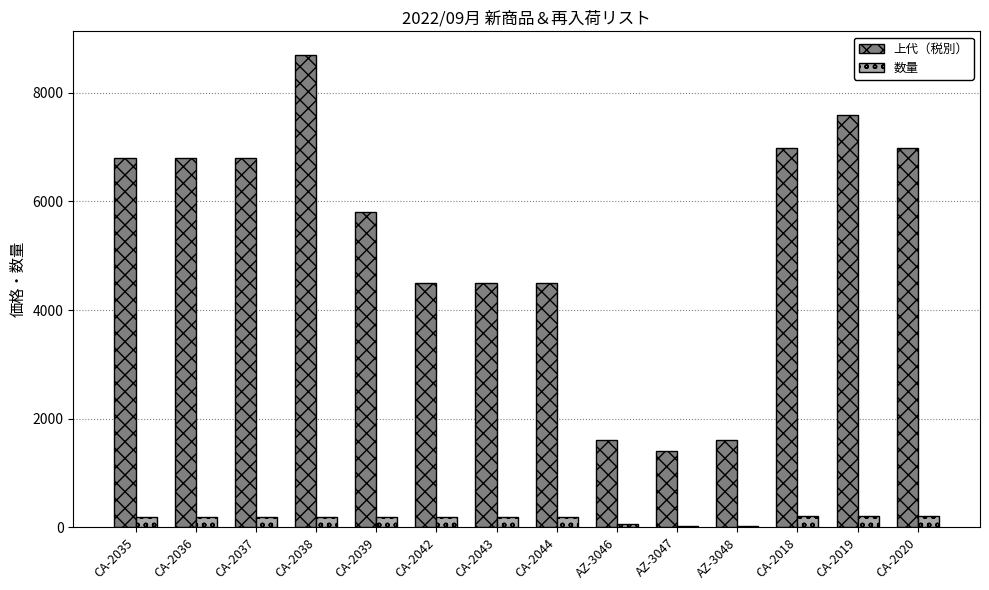

How many groups of bars are there?

14